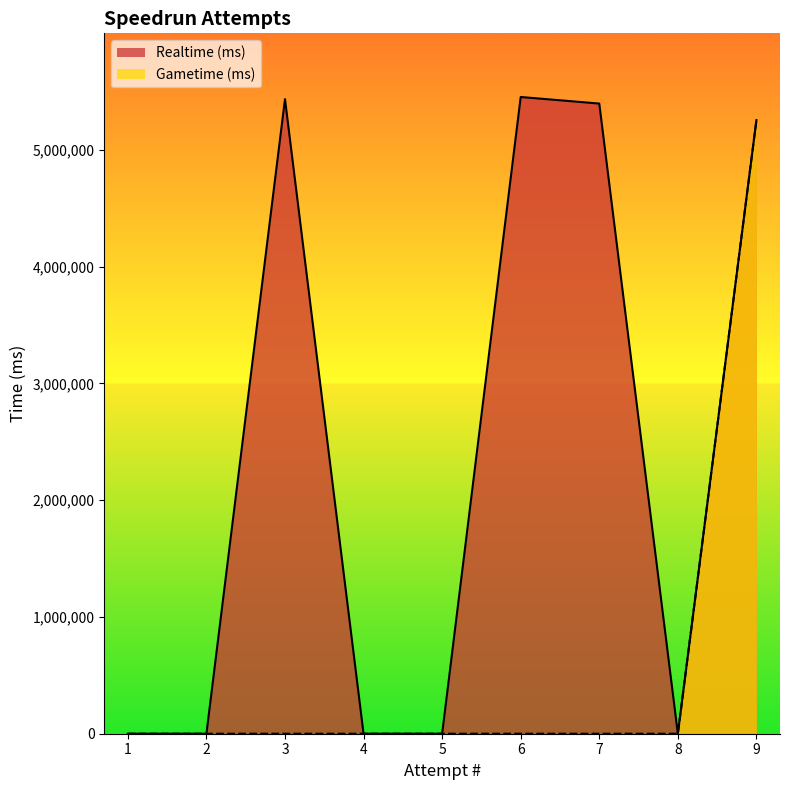

Rank the series by their average value, from lowest to highest.

Gametime (ms), Realtime (ms)